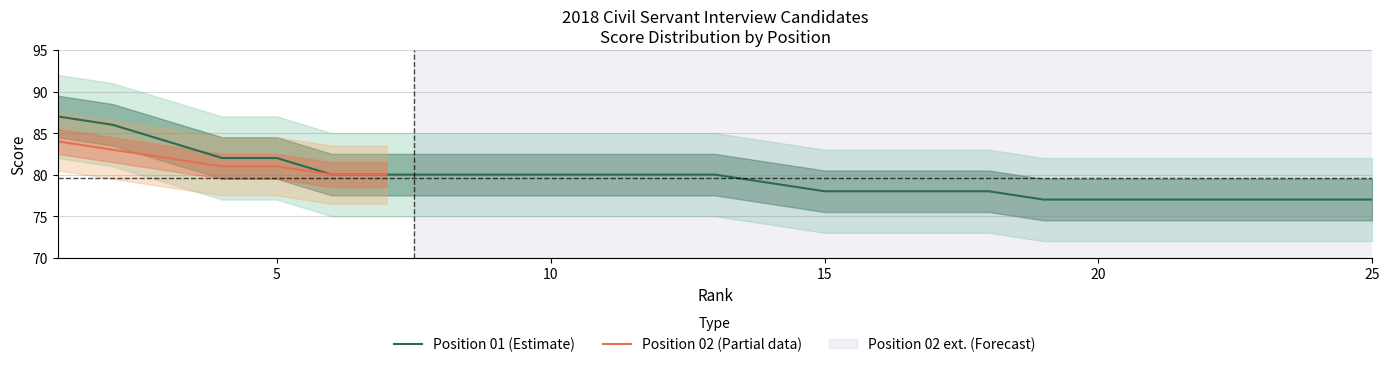

What is the minimum value shown in the chart?

77